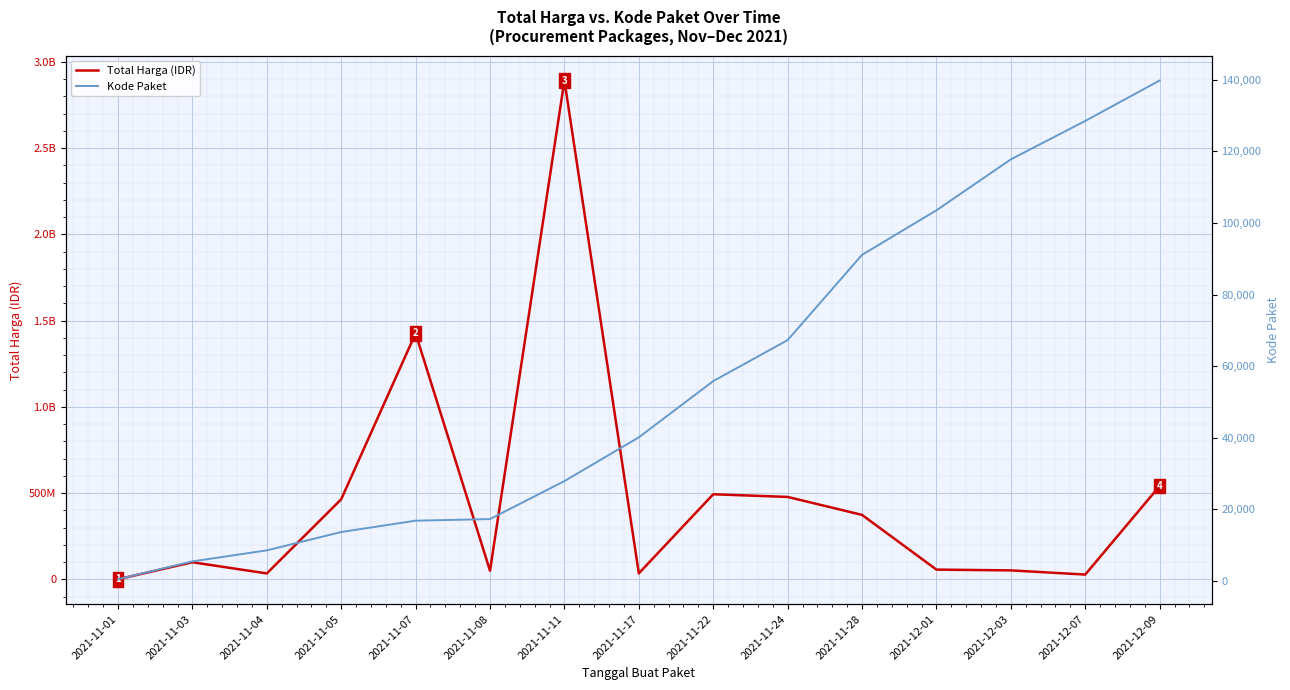

What is the sum of the Kode Paket values at 2021-11-11 and 2021-11-05?

41543